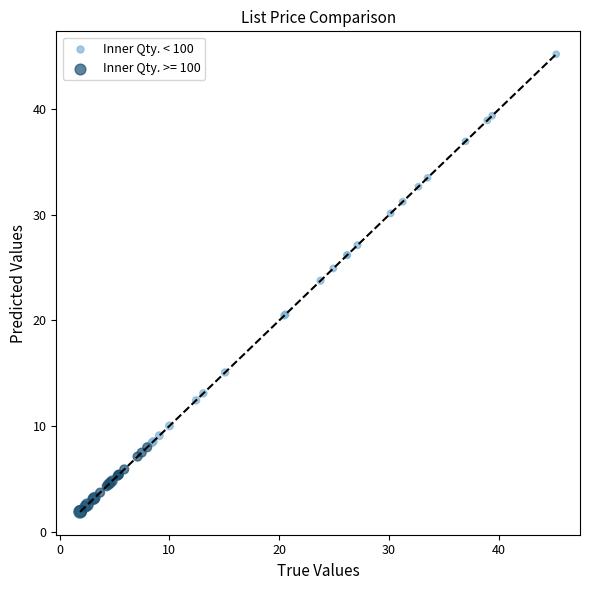

Which series contains the highest Y value?

Inner Qty. < 100